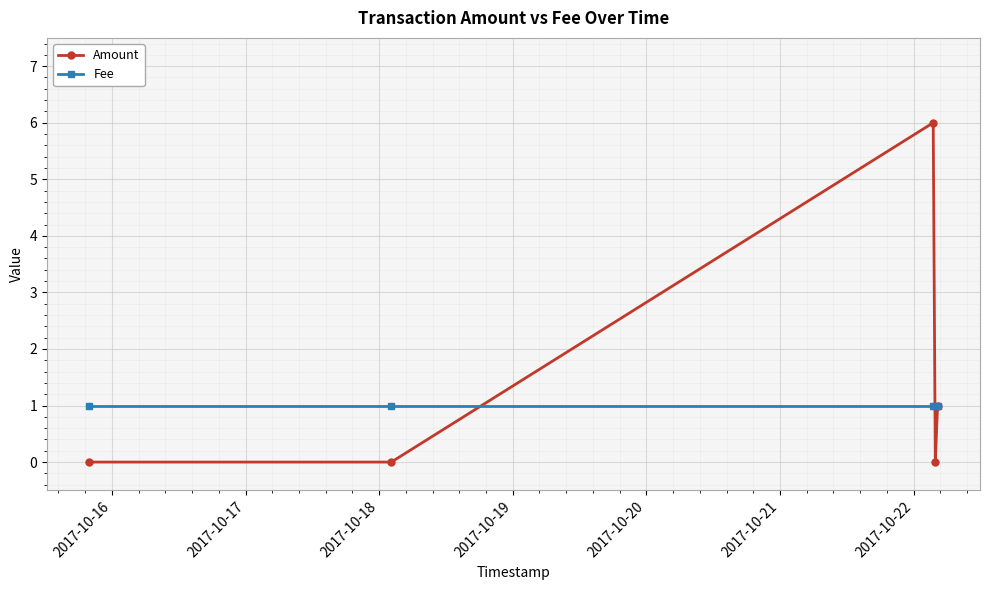

Which series has the widest spread of values?

Amount